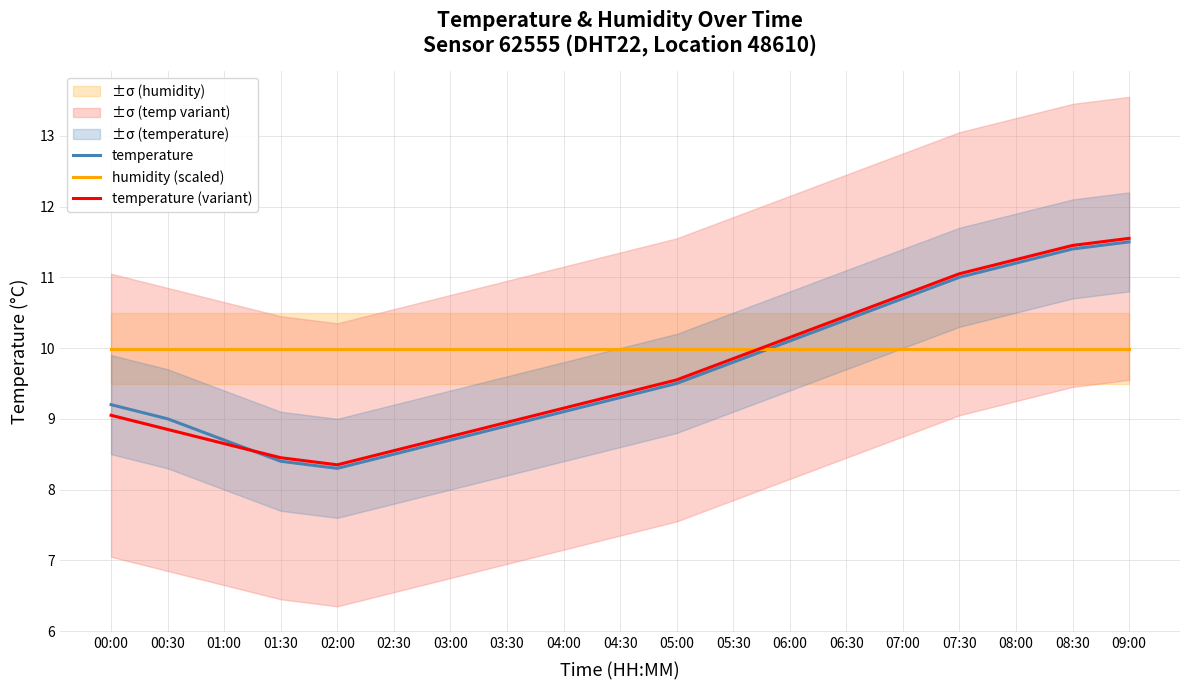

Reading left to right, extract all data points from this chart.

temperature: 00:00=9.2	00:30=9.0	01:00=8.7	01:30=8.4	02:00=8.3	02:30=8.5	03:00=8.7	03:30=8.9	04:00=9.1	04:30=9.3	05:00=9.5	05:30=9.8	06:00=10.1	06:30=10.4	07:00=10.7	07:30=11.0	08:00=11.2	08:30=11.4	09:00=11.5
humidity (scaled): 00:00=10.0	00:30=10.0	01:00=10.0	01:30=10.0	02:00=10.0	02:30=10.0	03:00=10.0	03:30=10.0	04:00=10.0	04:30=10.0	05:00=10.0	05:30=10.0	06:00=10.0	06:30=10.0	07:00=10.0	07:30=10.0	08:00=10.0	08:30=10.0	09:00=10.0
temperature (variant): 00:00=9.1	00:30=8.8	01:00=8.7	01:30=8.4	02:00=8.3	02:30=8.6	03:00=8.8	03:30=8.9	04:00=9.2	04:30=9.3	05:00=9.6	05:30=9.8	06:00=10.2	06:30=10.4	07:00=10.8	07:30=11.1	08:00=11.2	08:30=11.4	09:00=11.6